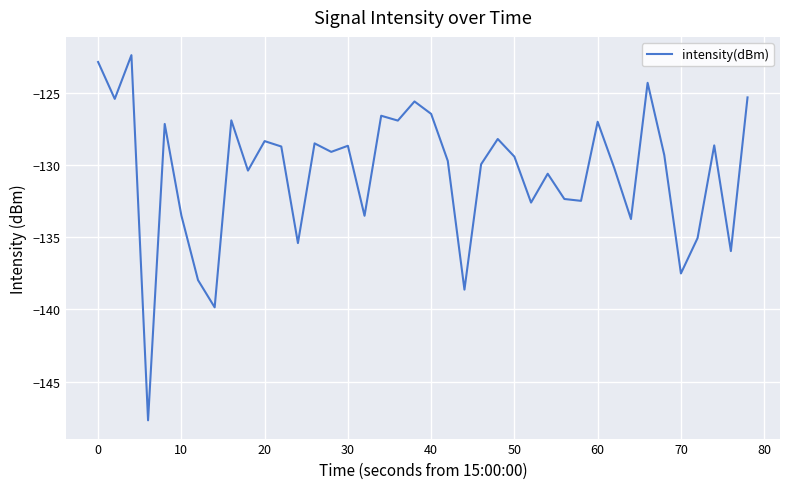

What is the greatest value displayed?

-122.4